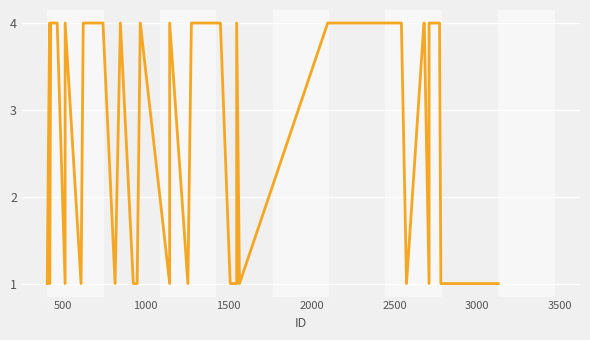

How many categories are shown in the chart?

40